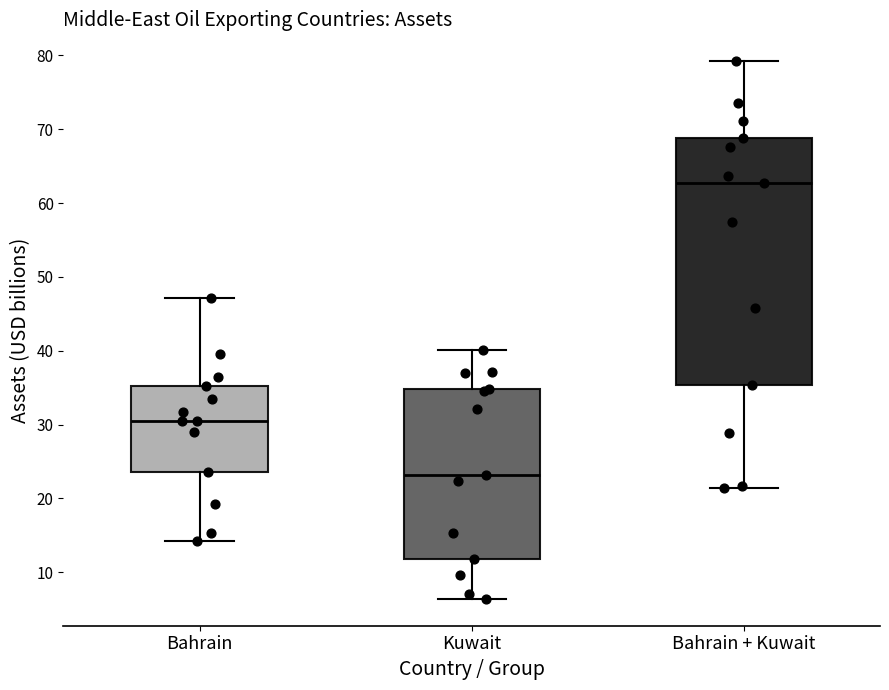

Which box is the tallest, from its lower edge to its upper edge?

Bahrain + Kuwait